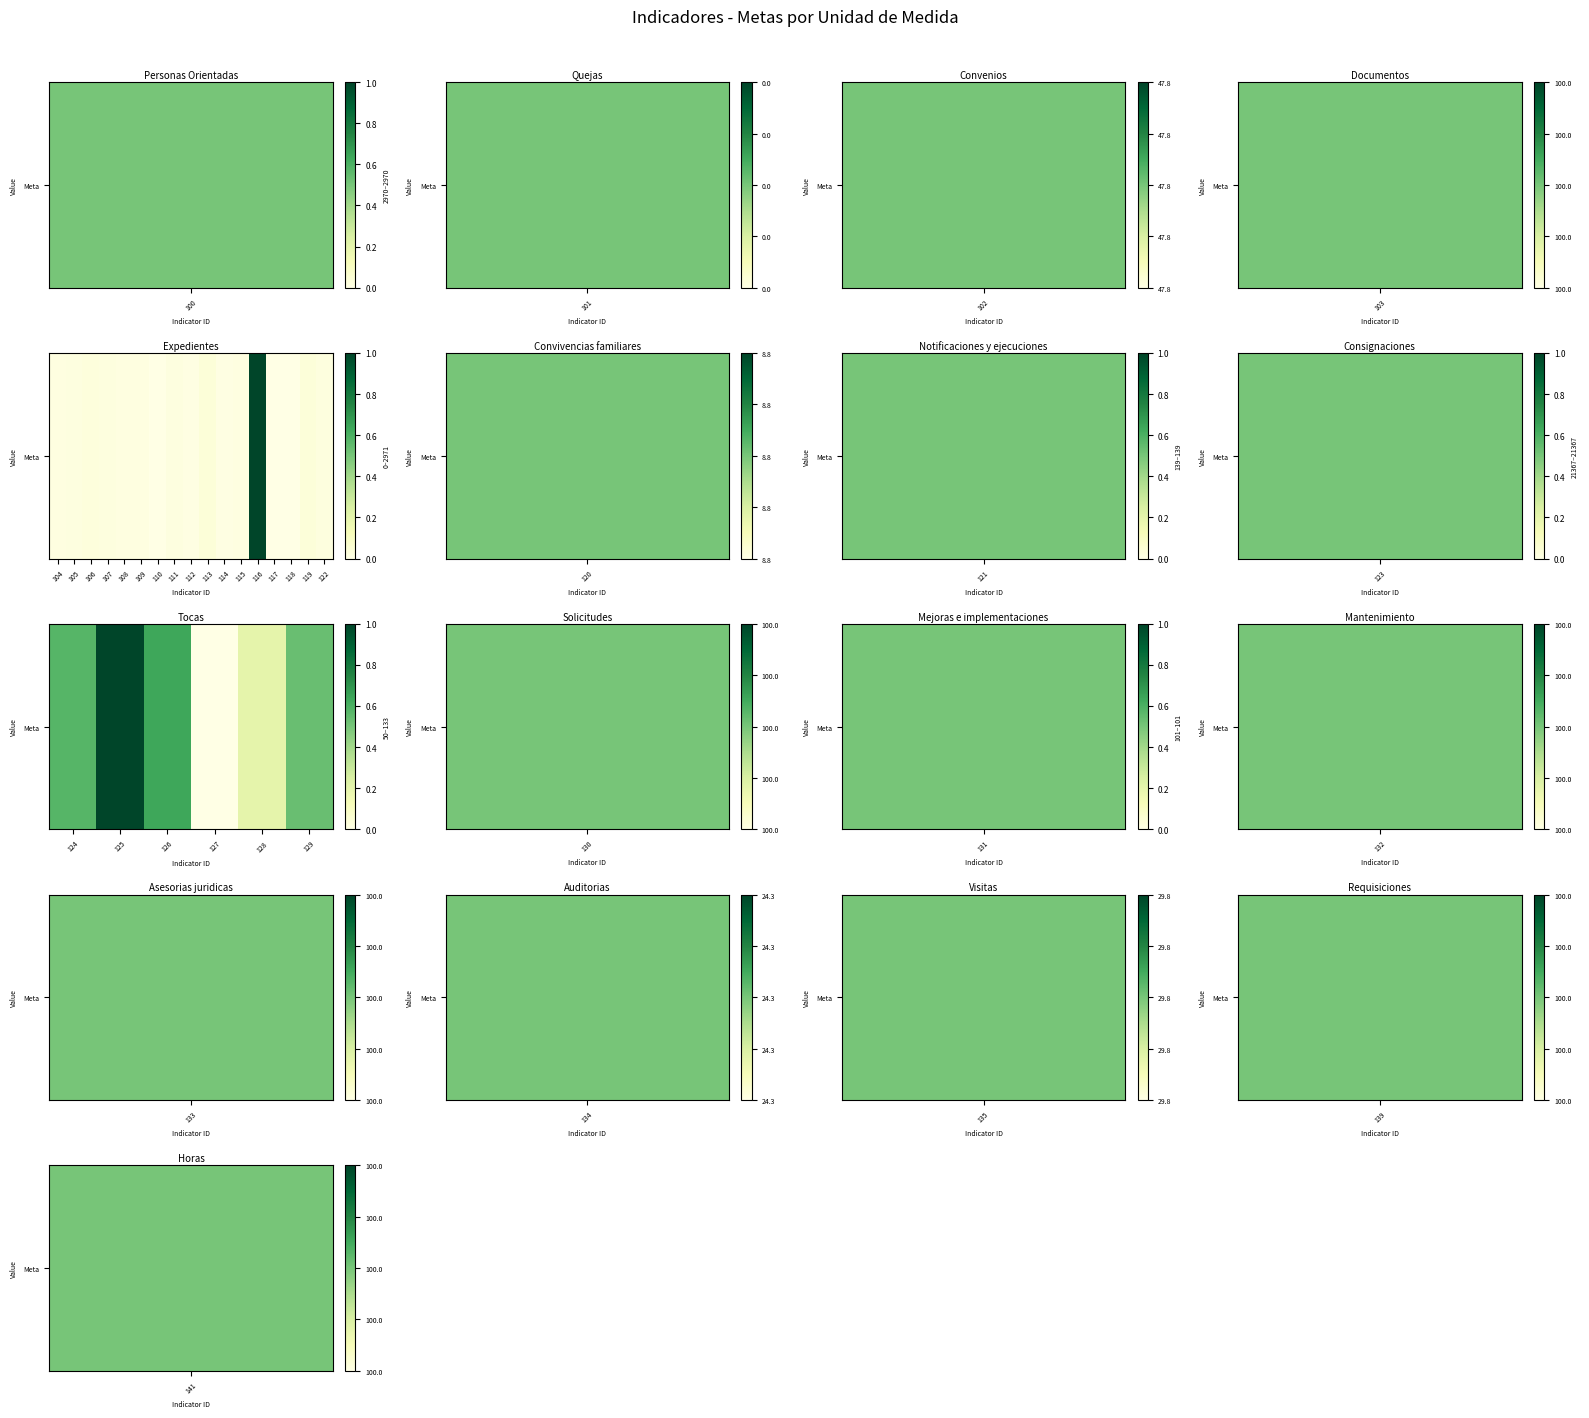

Reading left to right, list all the values displayed in this chart.

0.6	1.0	0.6	0.0	0.2	0.5